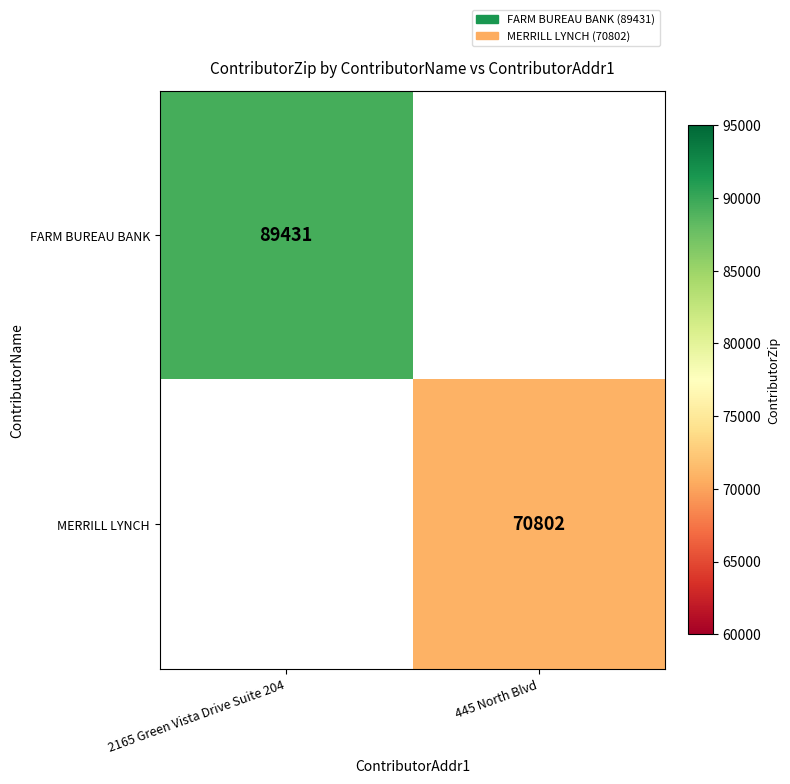

Is it true that MERRILL LYNCH equals 22591.7 at 445 North Blvd?

False